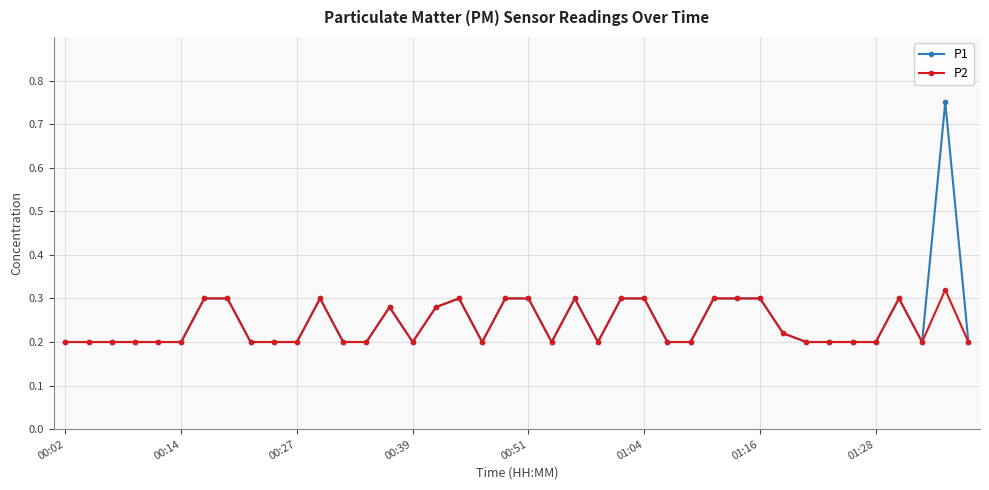

List the series in order of their peak value, lowest first.

P2, P1